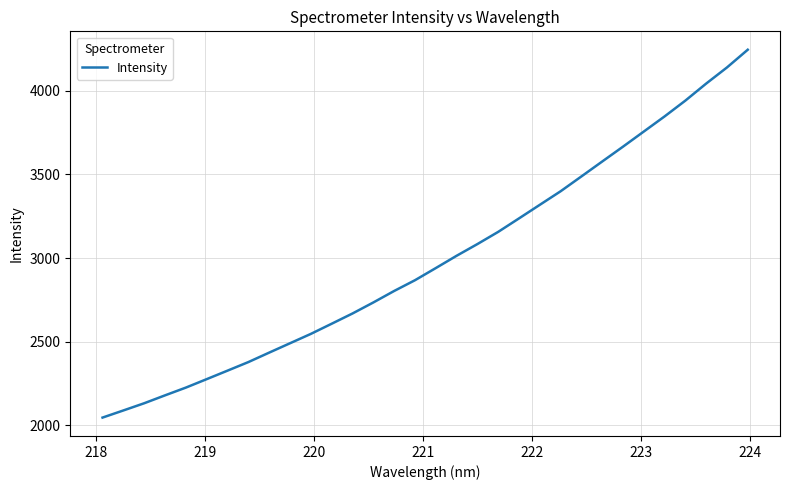

What is the smallest value displayed?

2046.7